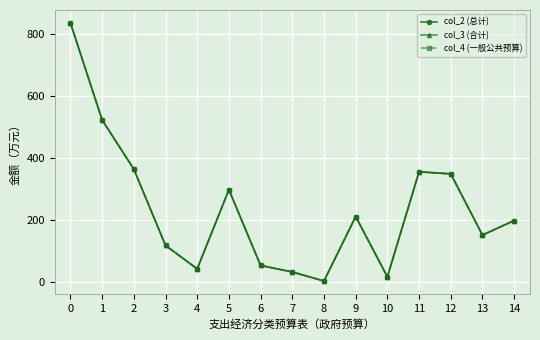

In col_2 (总计), how many points are lower than both neighbors (excluding endpoints)?

4